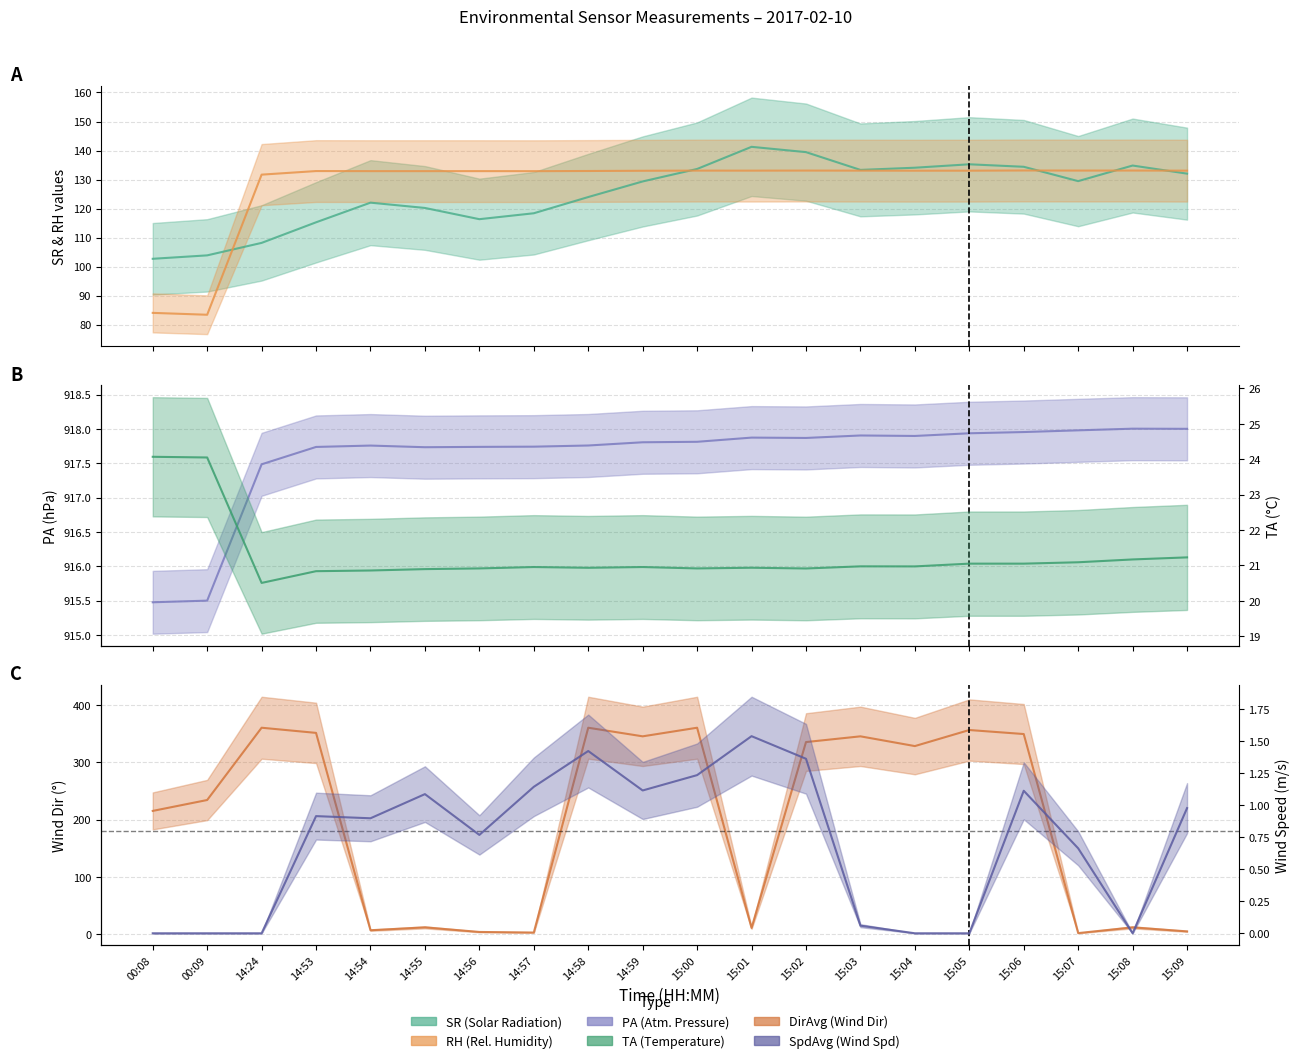

What are all the series names shown in the legend?

SR (Solar Radiation), RH (Rel. Humidity), PA (Atm. Pressure), DirAvg (Wind Dir), TA (Temperature), SpdAvg (Wind Spd)